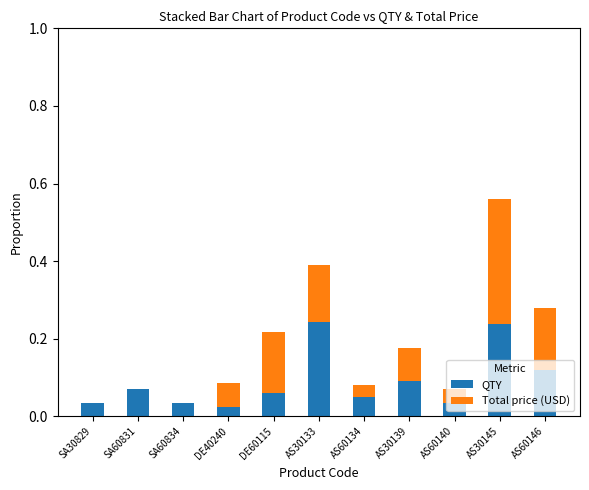

What is the sum of all QTY values?

1.0